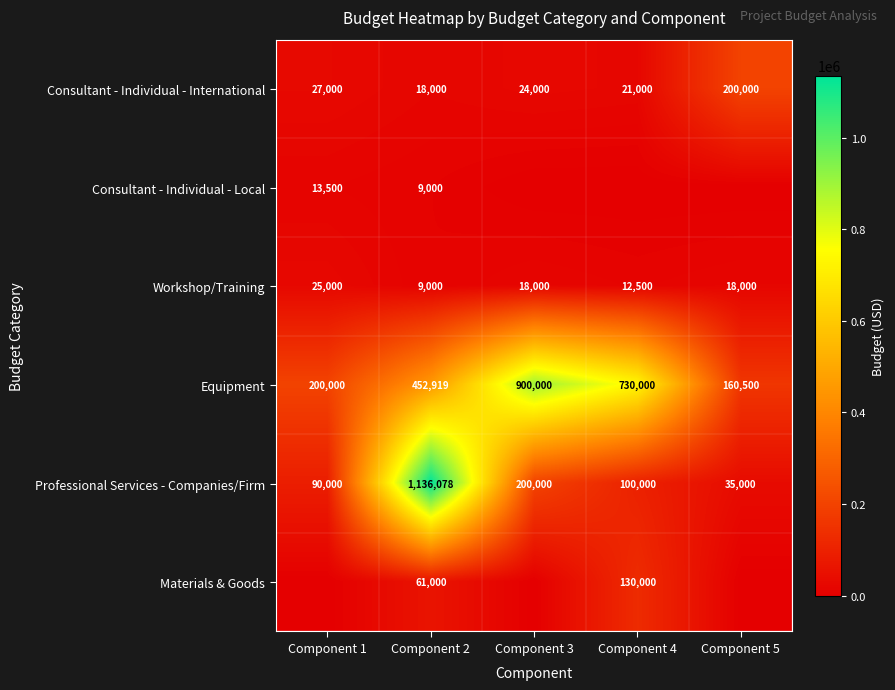

What is the spread (max minus min) of values at Component 5?

200000